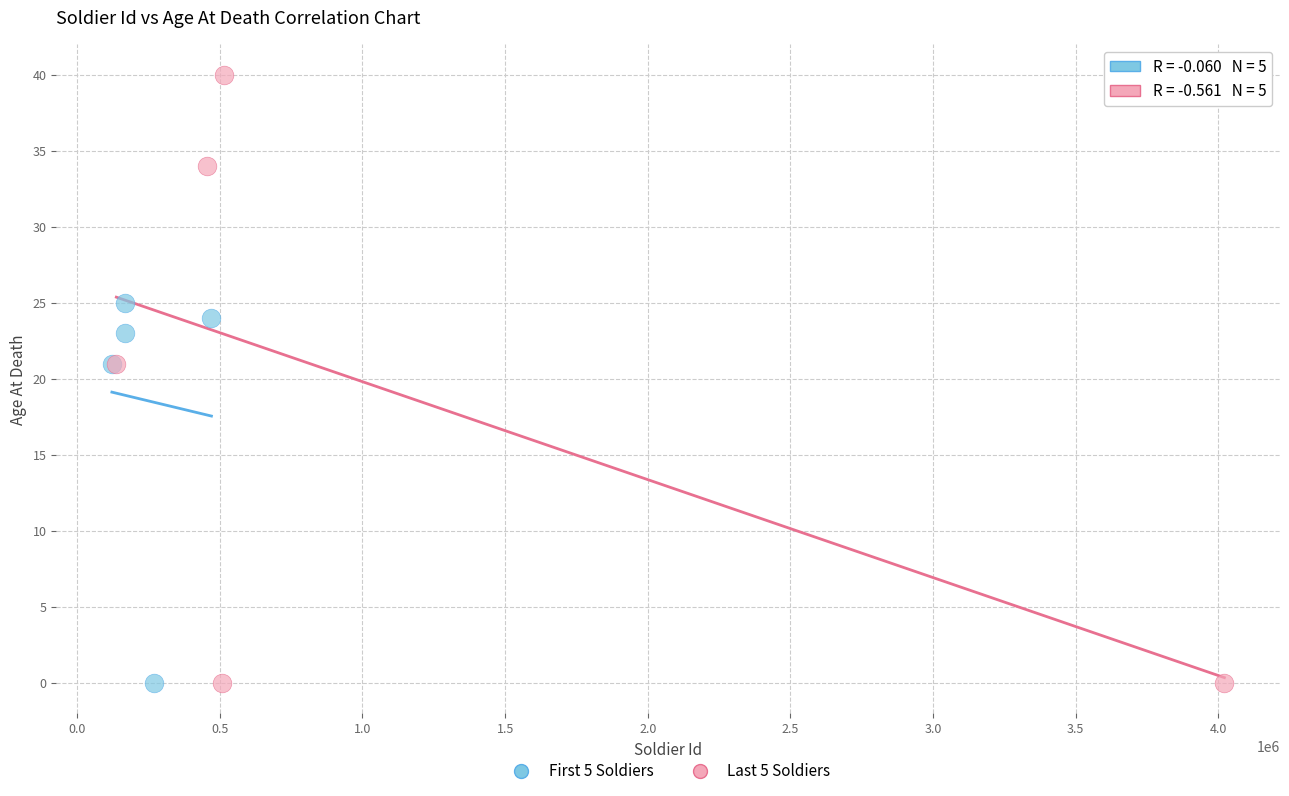

Which series reaches the maximum Y coordinate?

Last 5 Soldiers